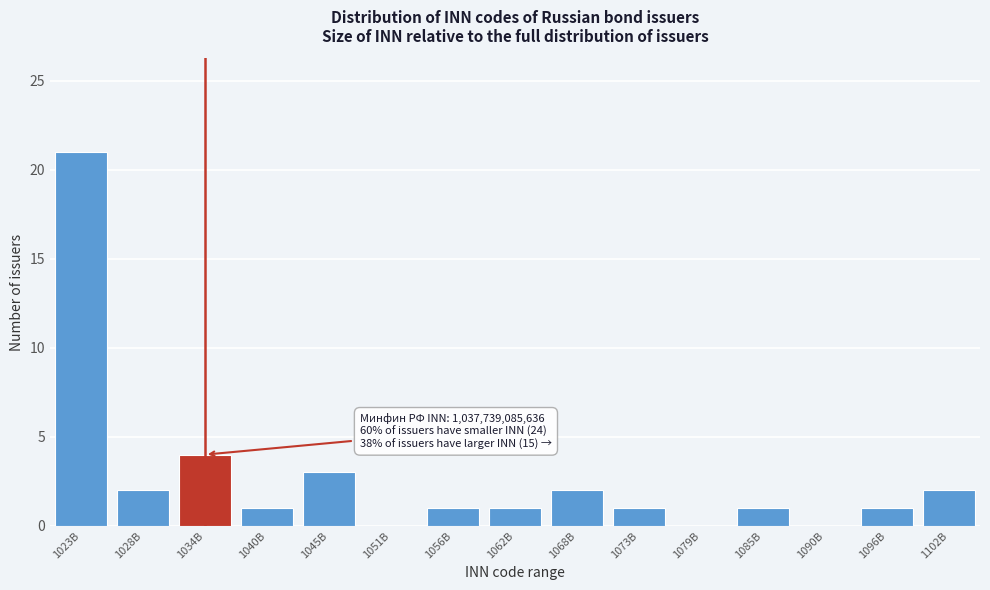

Reading left to right, list all the values displayed in this chart.

1023B=21	1028B=2	1034B=4	1040B=1	1045B=3	1051B=0	1056B=1	1062B=1	1068B=2	1073B=1	1079B=0	1085B=1	1090B=0	1096B=1	1102B=2